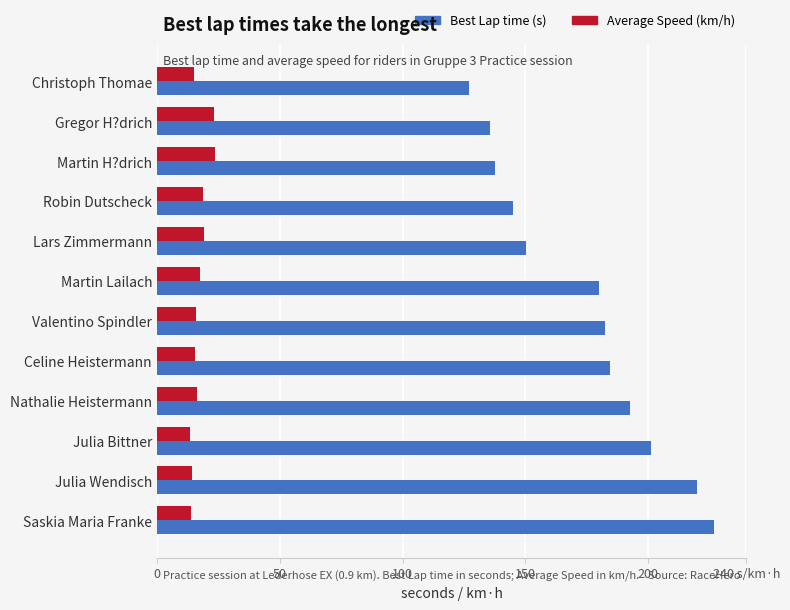

What is the value of the Average Speed (km/h) bar at the 10th from the left?

13.4